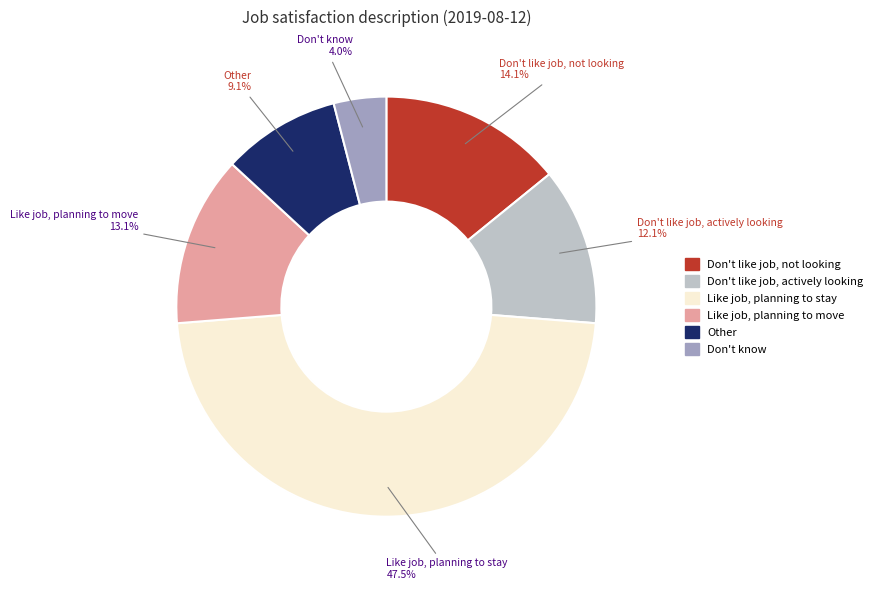

Is there any slice that represents more than half of the pie?

No